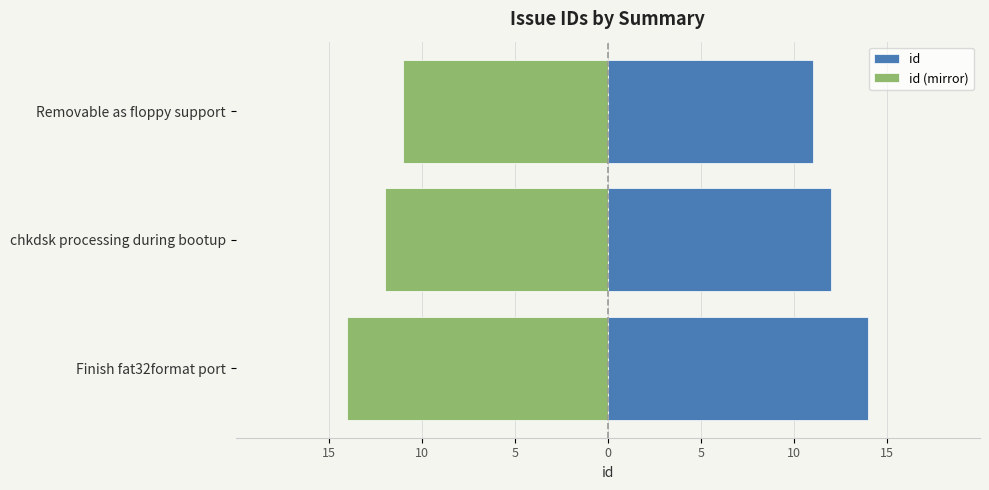

Which has a higher value, chkdsk processing during bootup or Removable as floppy support?

chkdsk processing during bootup